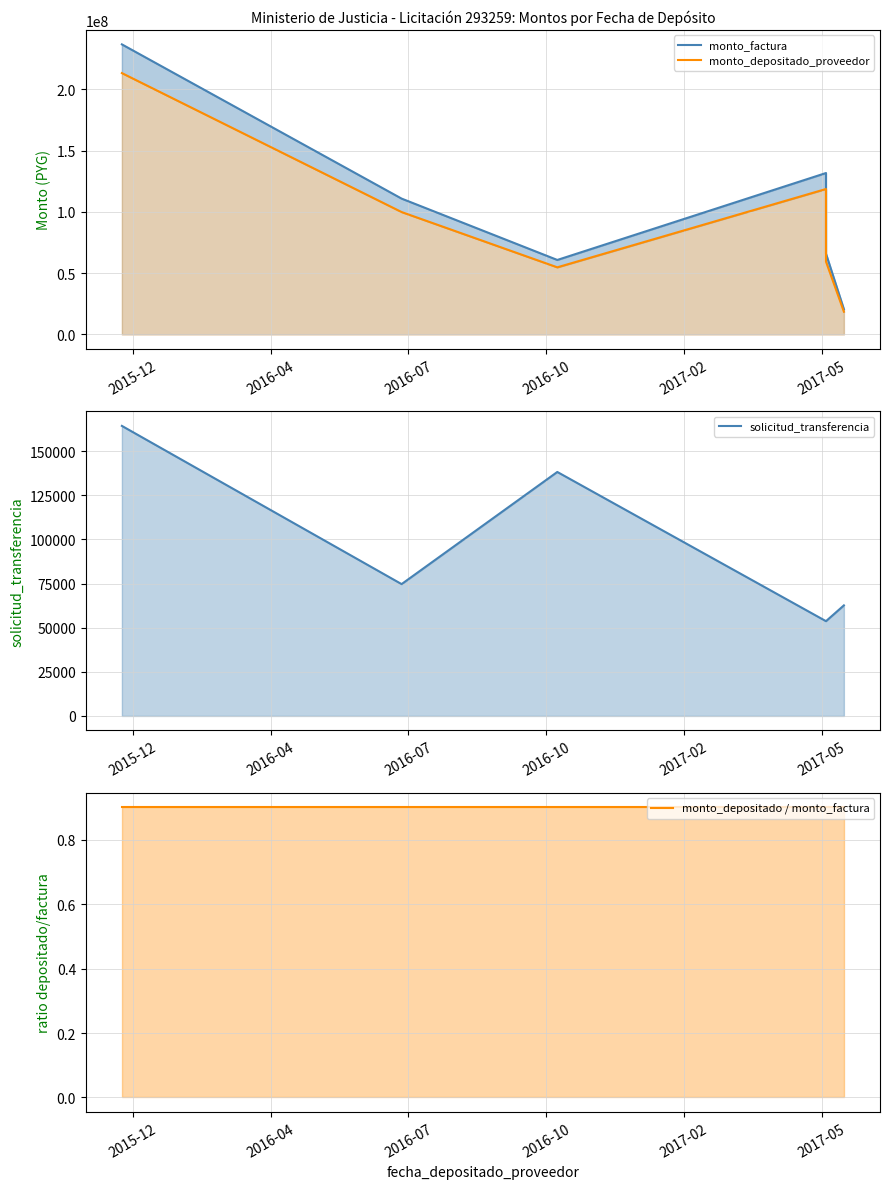

Which series has the widest spread of values?

monto_factura